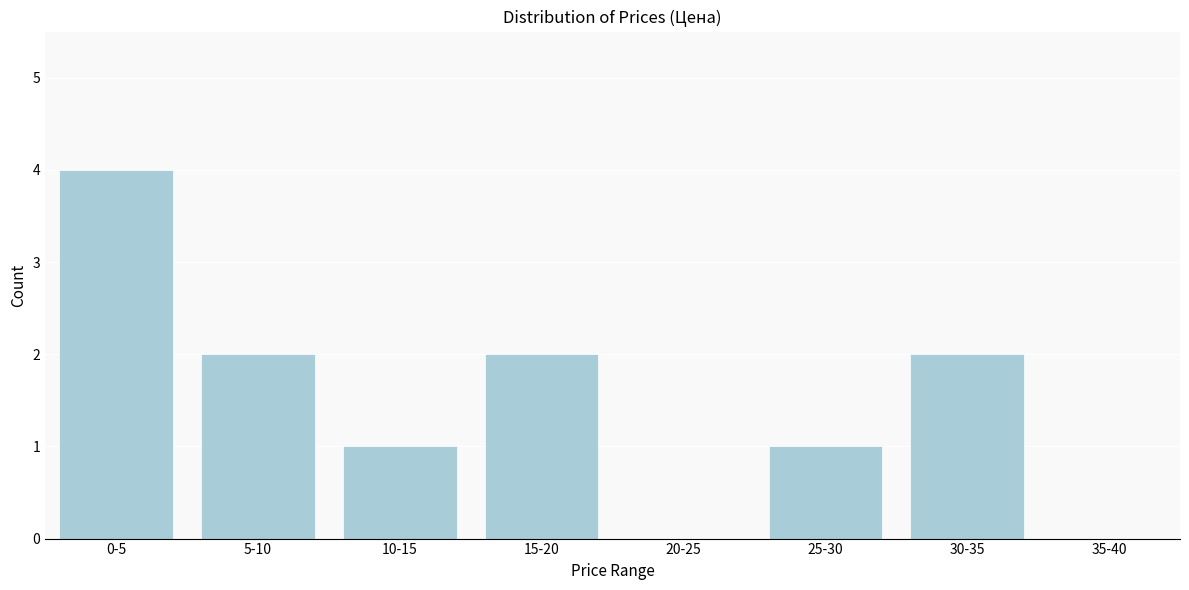

Reading right to left, transcribe all the data shown in this chart.

35-40=0	30-35=2	25-30=1	20-25=0	15-20=2	10-15=1	5-10=2	0-5=4